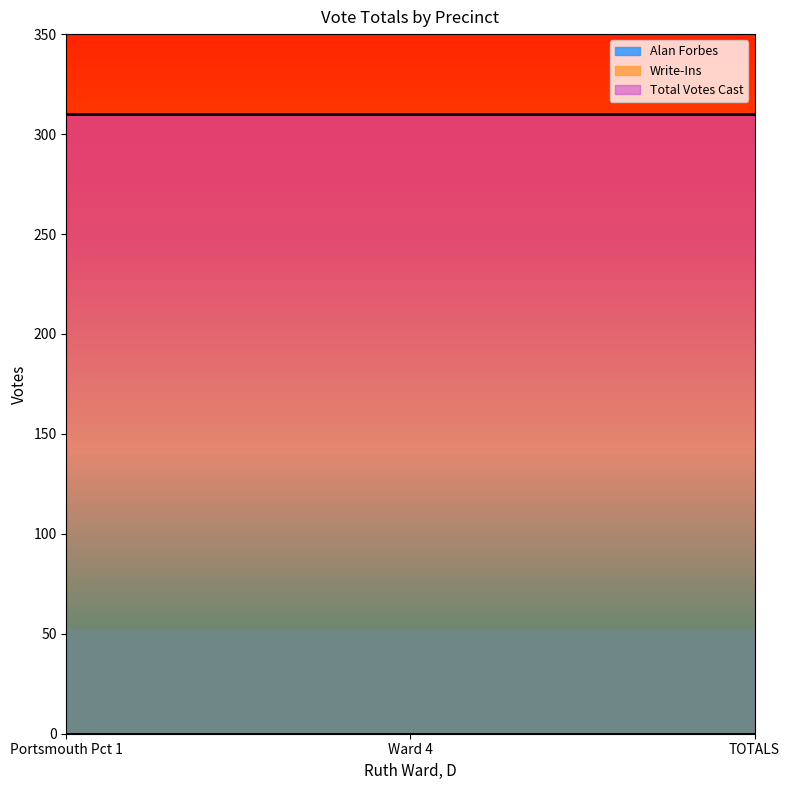

Is the value of Total Votes Cast at Ward 4 greater than the value of Write-Ins at Portsmouth Pct 1?

Yes